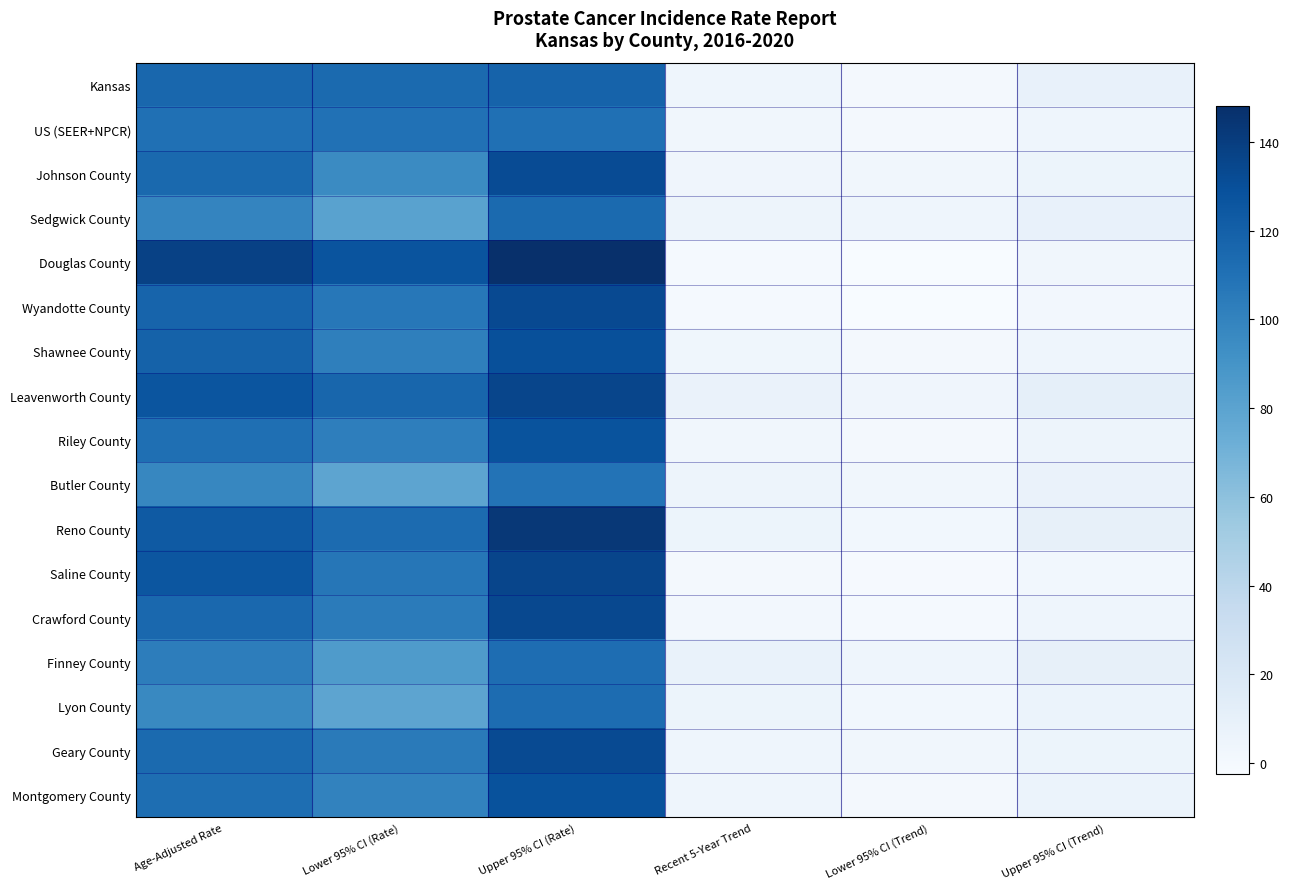

What is the minimum value shown in the chart?

-2.5